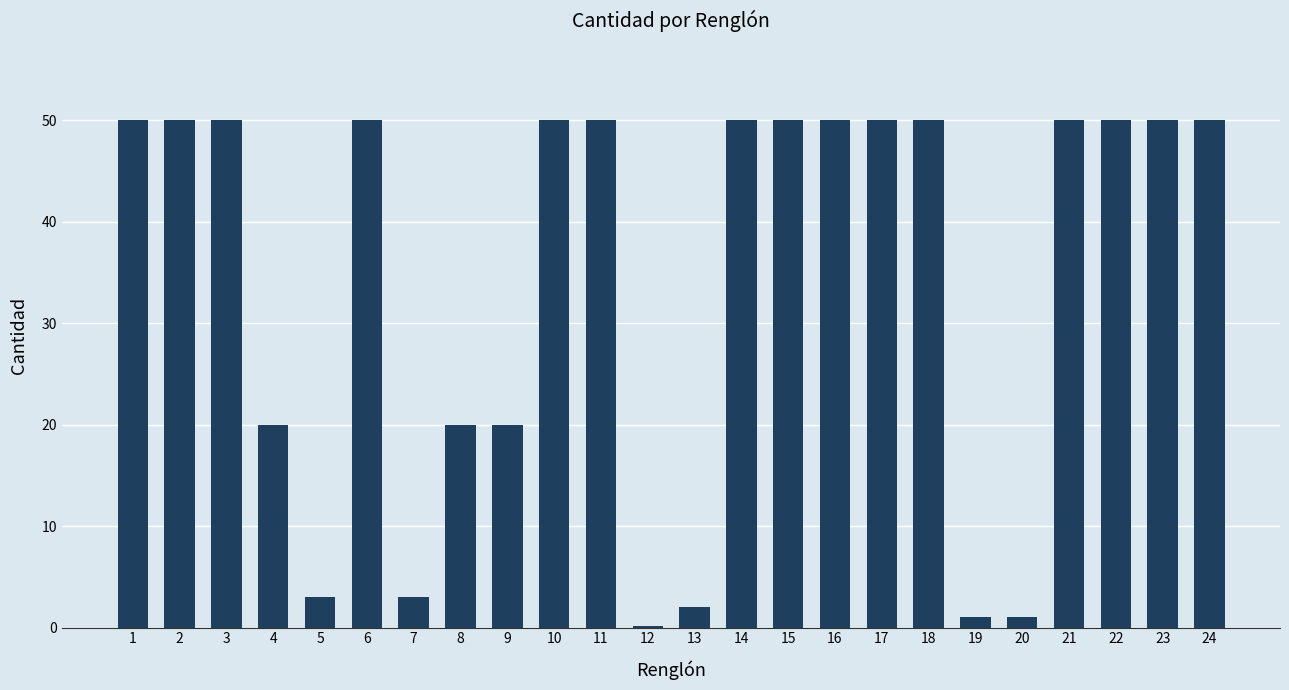

Are the bars horizontal?

No